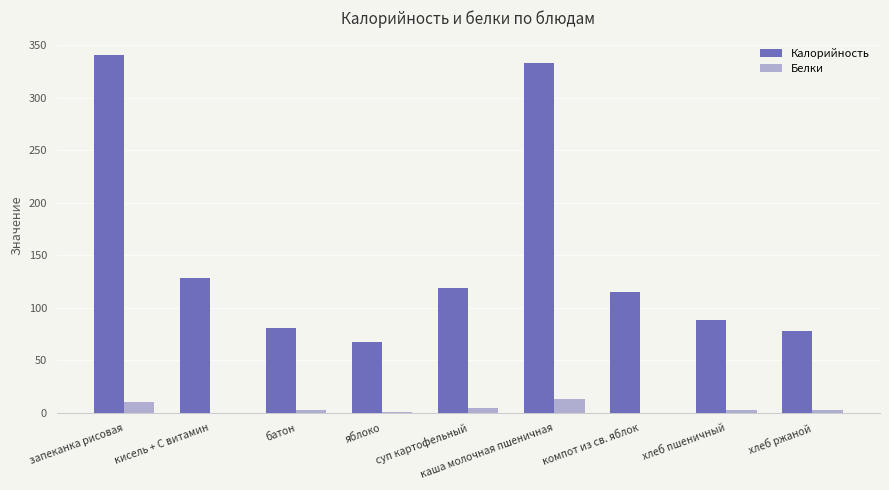

The value of Калорийность at компот из св. яблок is 114.6. True or false?

True